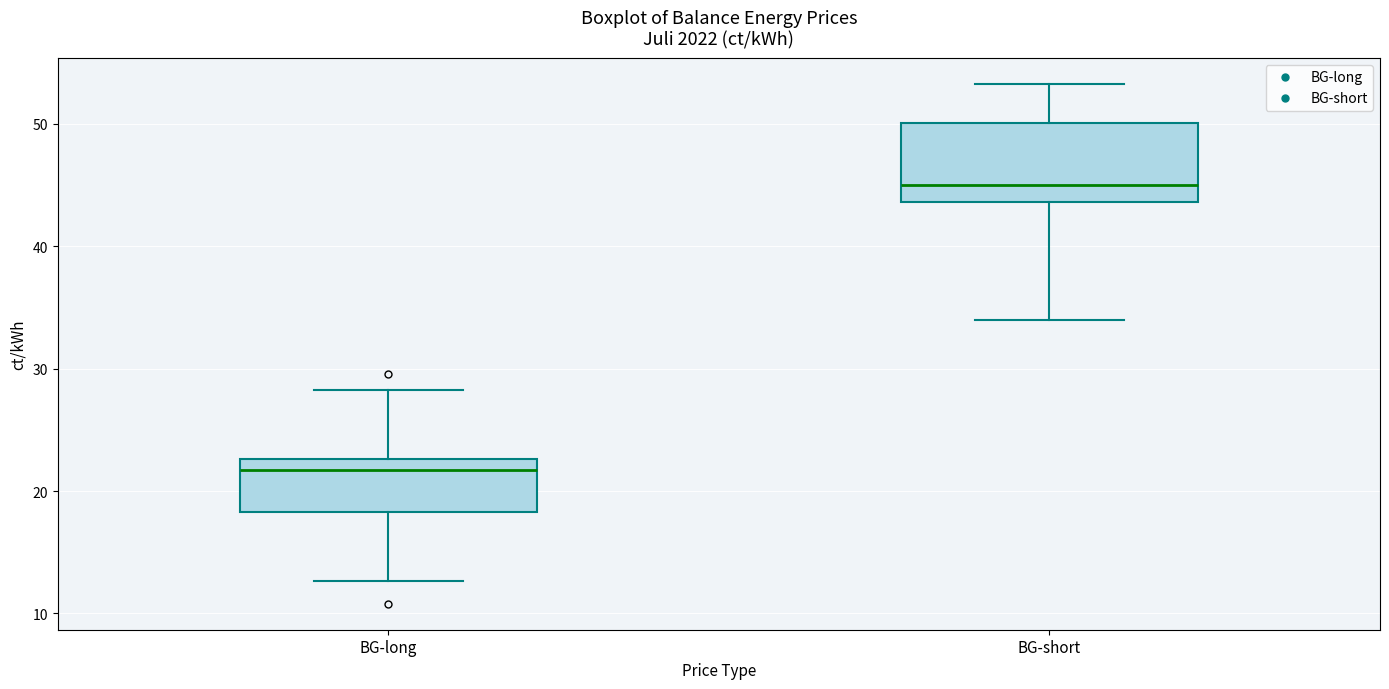

Which box has the highest median line?

BG-short